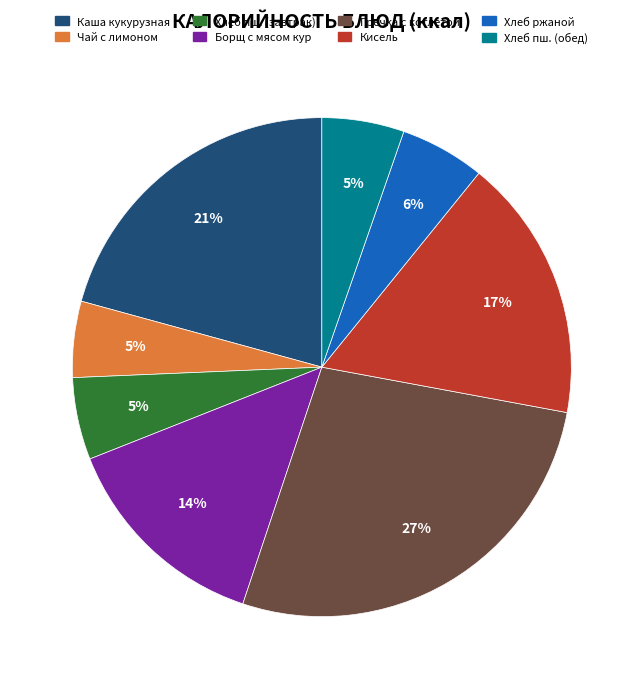

What is the largest slice in the pie chart?

Гречка с котлетой